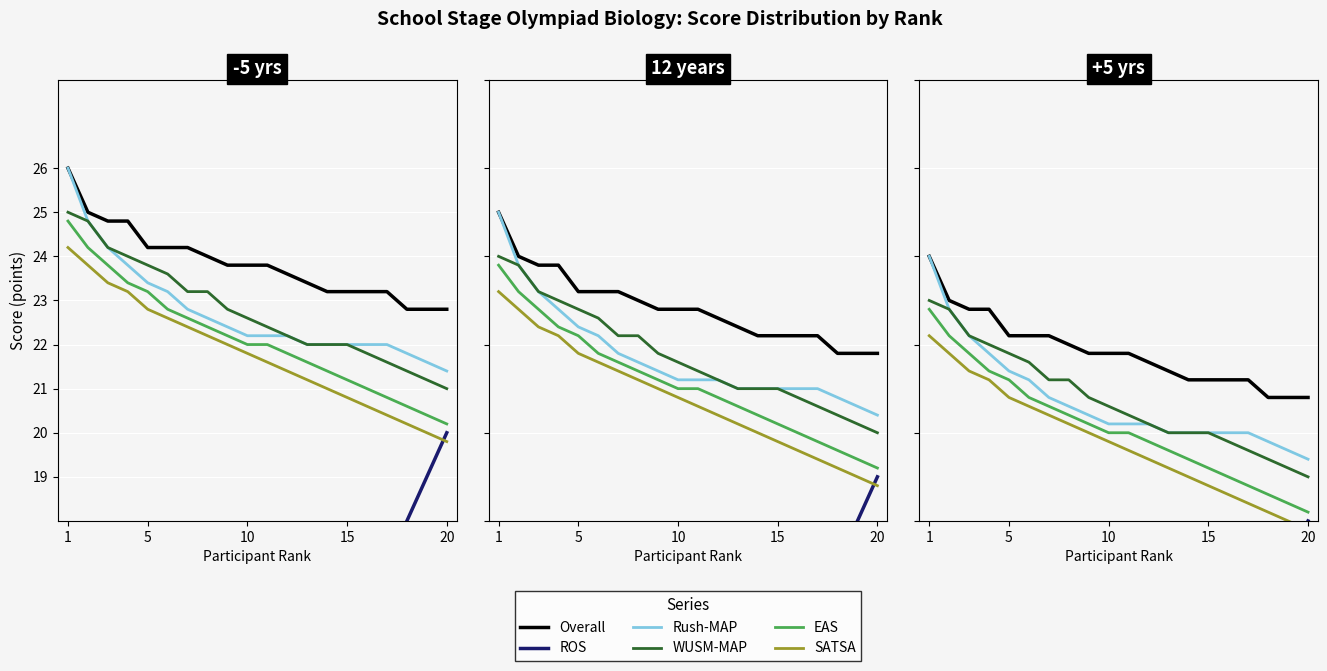

Which category has the highest value across all series?

1